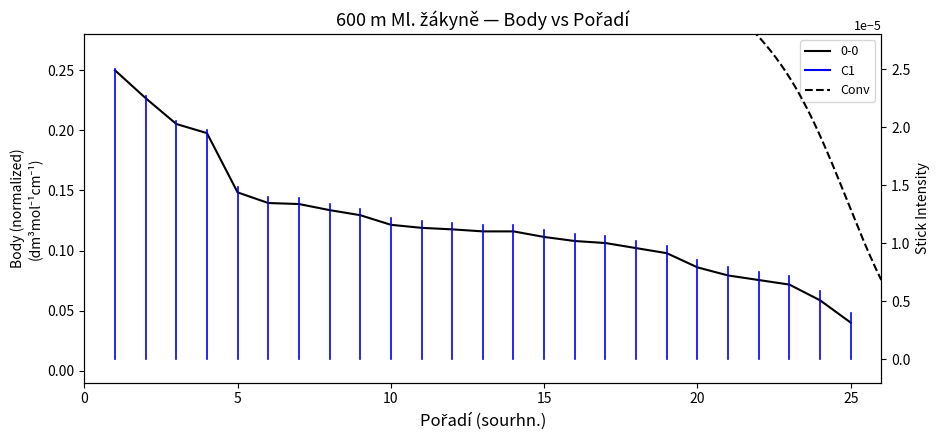

The value at Táchová Simona is 0.1. True or false?

False